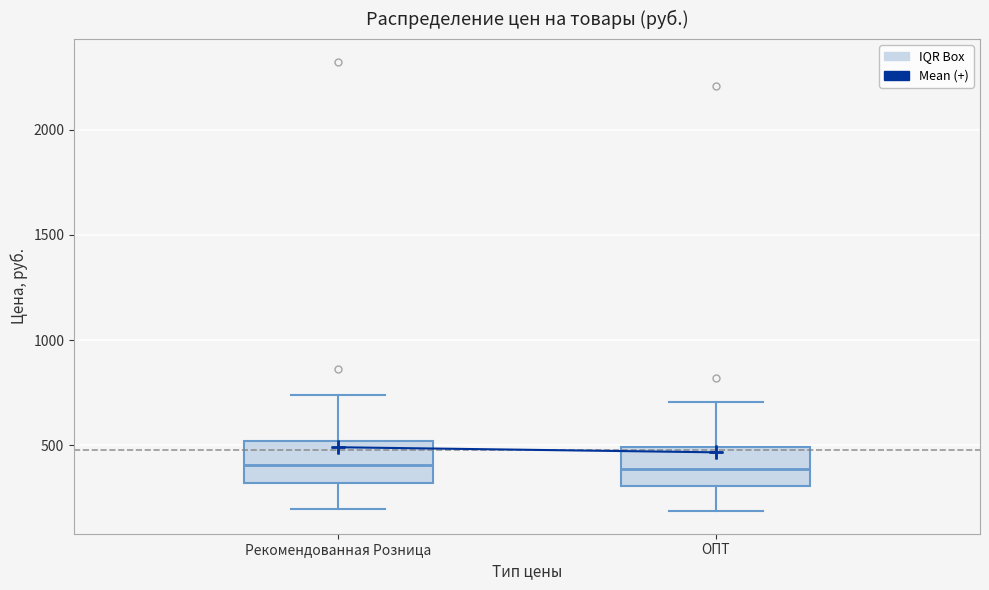

Reading left to right, read every box against the y-axis: the position of its median line, the range the box covers, and the ends of its whiskers. The values are not printed on the chart, so give them approximately, as read against the axis.

Рекомендованная Розница: median 400, box 300 to 500, whiskers 200 to 750
ОПТ: median 400, box 300 to 500, whiskers 200 to 700